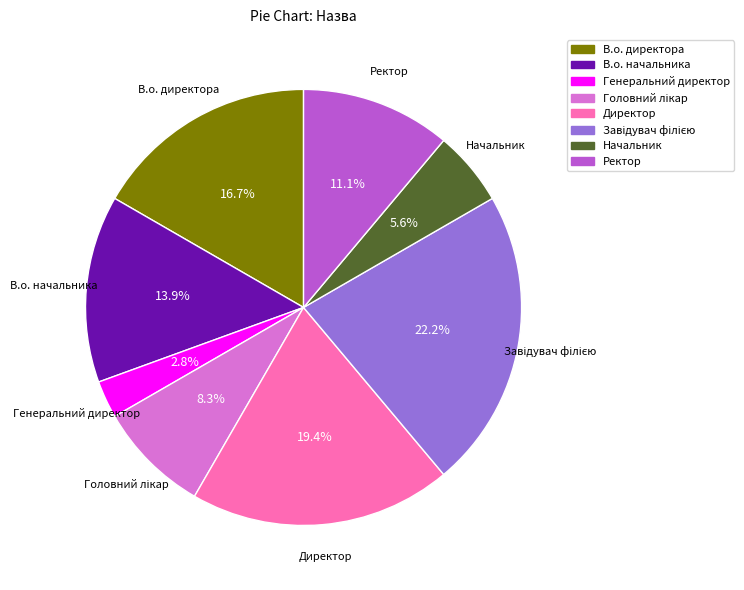

Approximately how many times larger is the value at В.о. начальника compared to Генеральний директор?

5.0